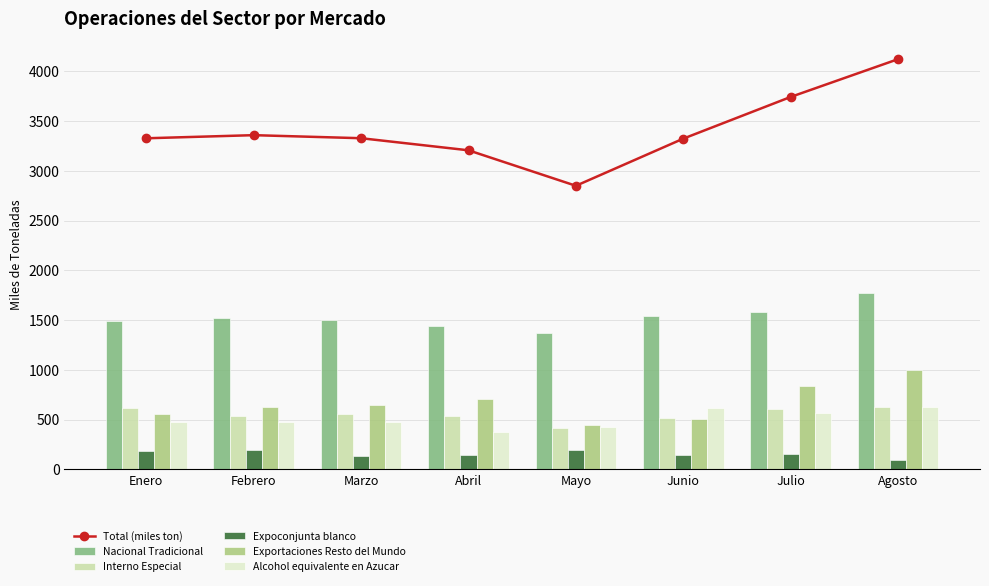

At which label is Nacional Tradicional closest to 1570?

Julio